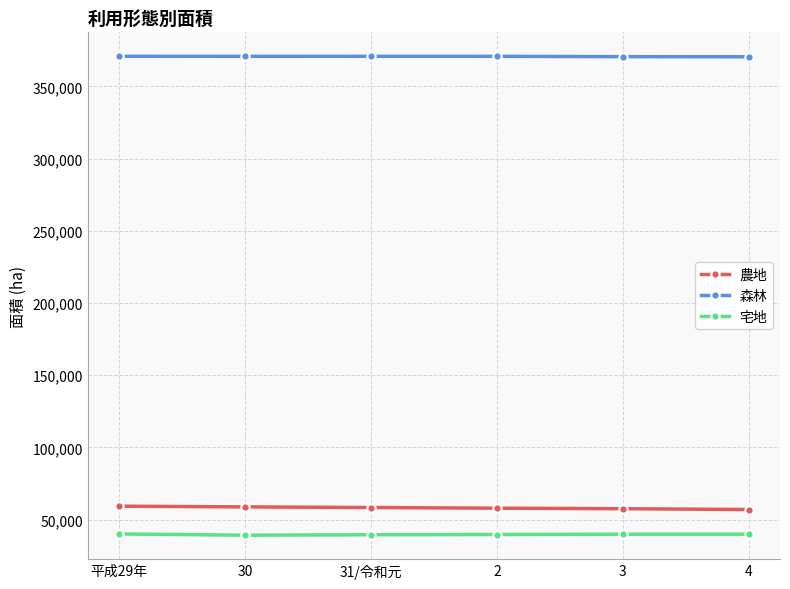

What is the value of the 森林 point at the 1st from the left?

370903